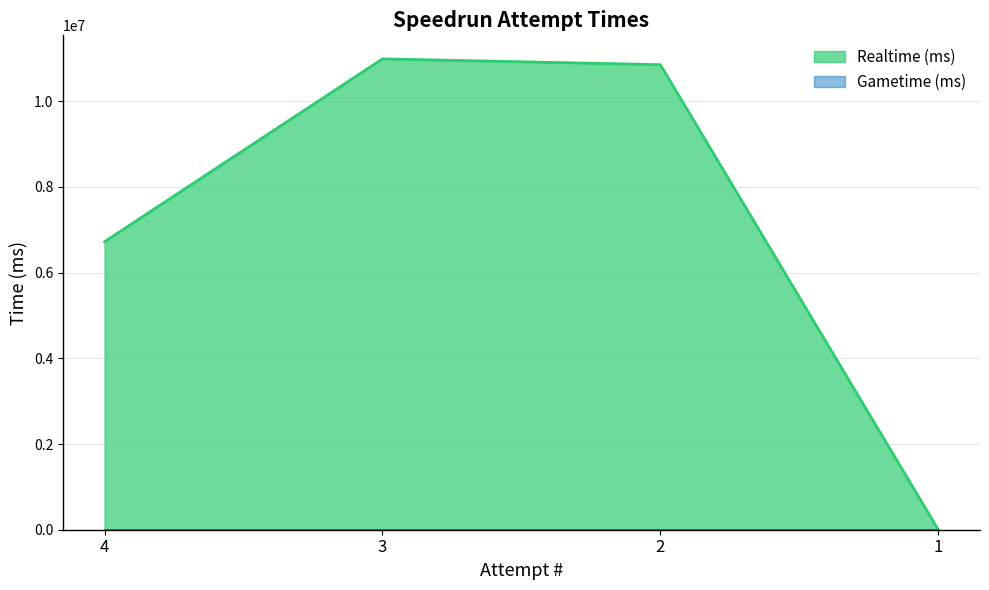

What is the value of the 3rd point from the left?

10853805